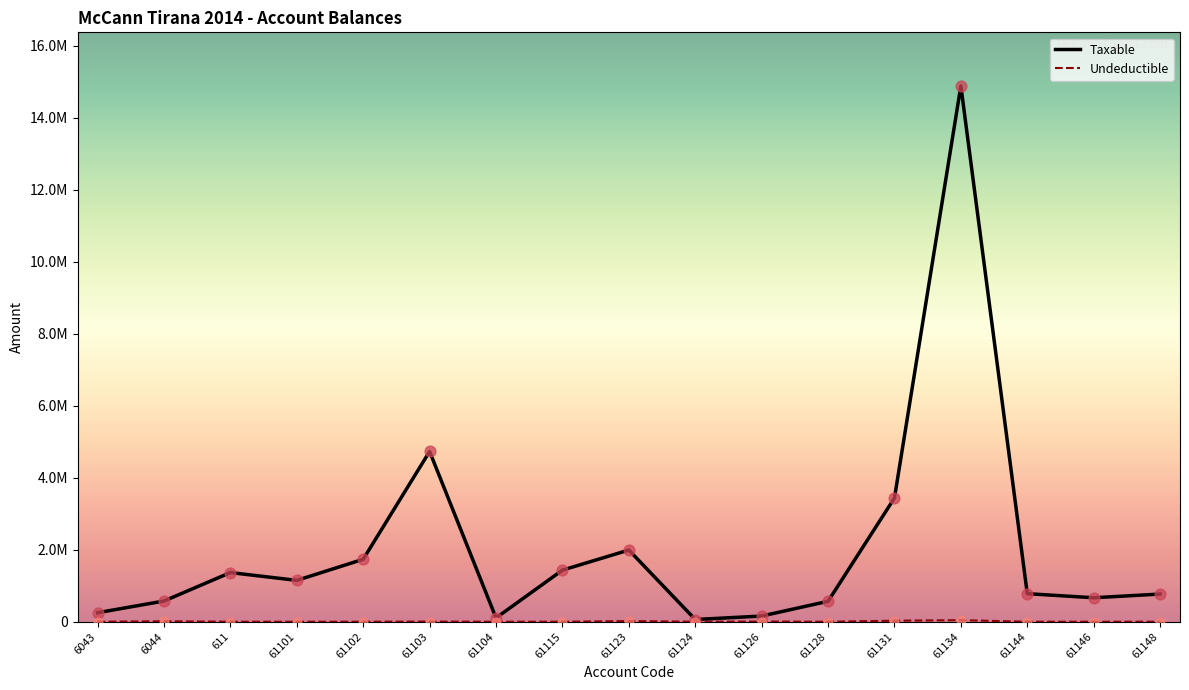

Is this an area chart (filled region under the line)?

No